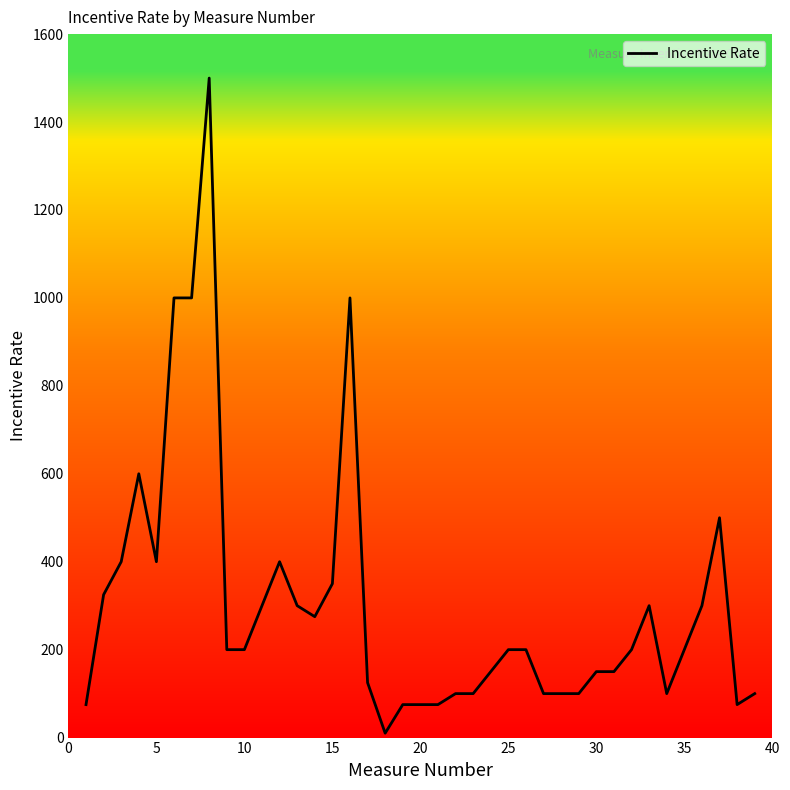

What is the difference between the maximum and minimum values?

1490